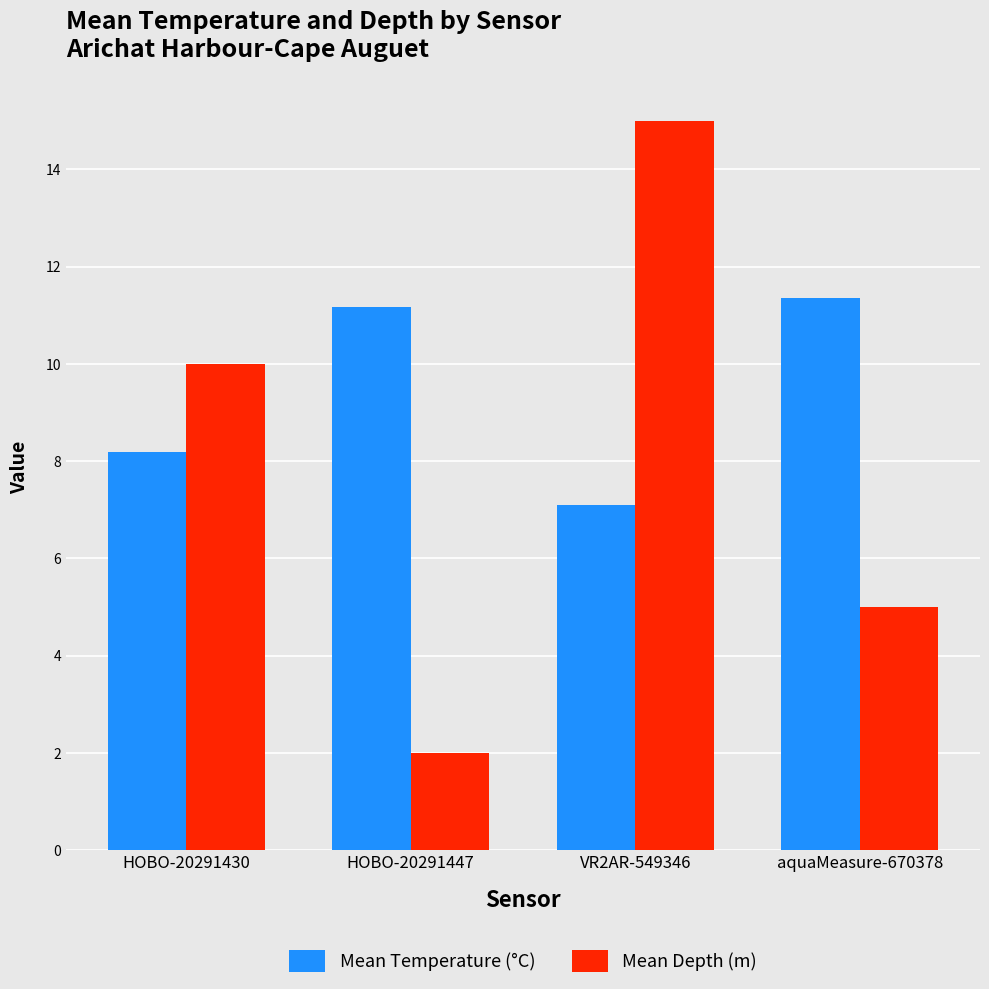

Is the value of Mean Temperature (°C) at VR2AR-549346 greater than the value of Mean Depth (m) at VR2AR-549346?

No